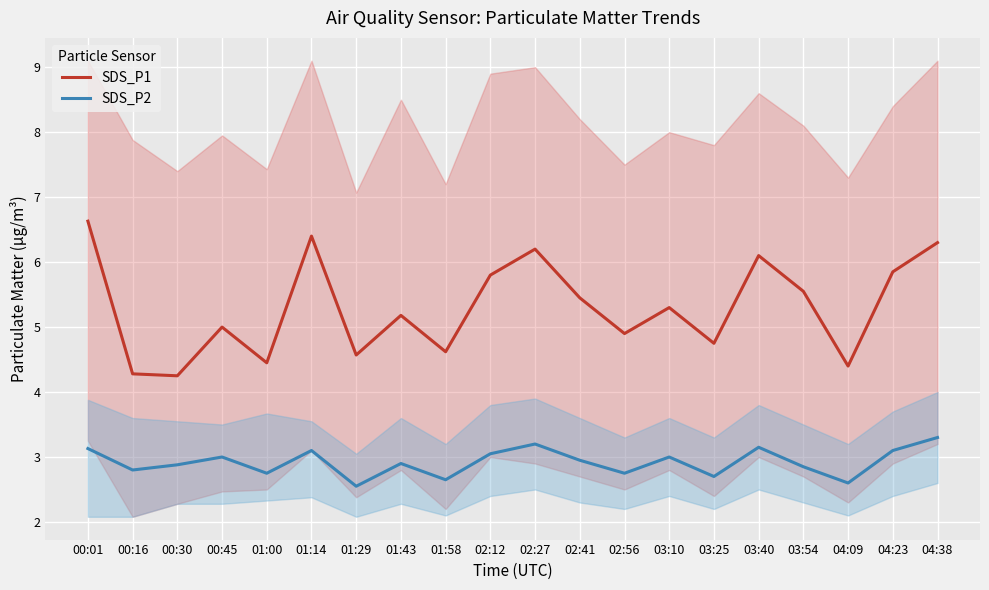

Reading right to left, transcribe all the data shown in this chart.

SDS_P1: 6.3	5.8	4.4	5.5	6.1	4.8	5.3	4.9	5.5	6.2	5.8	4.6	5.2	4.6	6.4	4.5	5.0	4.2	4.3	6.6
SDS_P2: 3.3	3.1	2.6	2.9	3.1	2.7	3.0	2.8	3.0	3.2	3.0	2.6	2.9	2.5	3.1	2.8	3.0	2.9	2.8	3.1